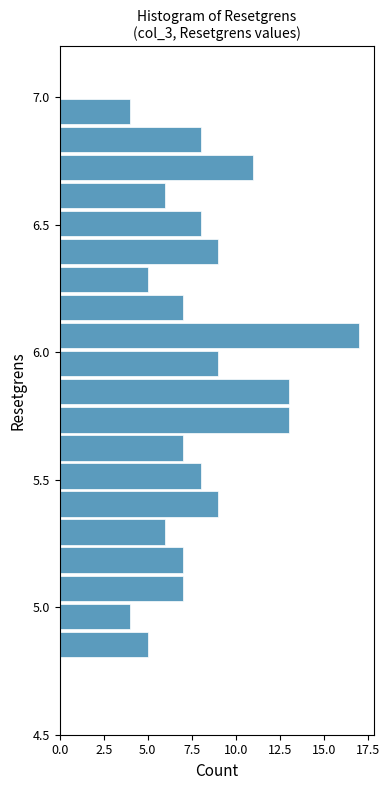

Around what value on the y-axis is the longest bar? Give the approximate position of its centre, as read against the axis.

6.05